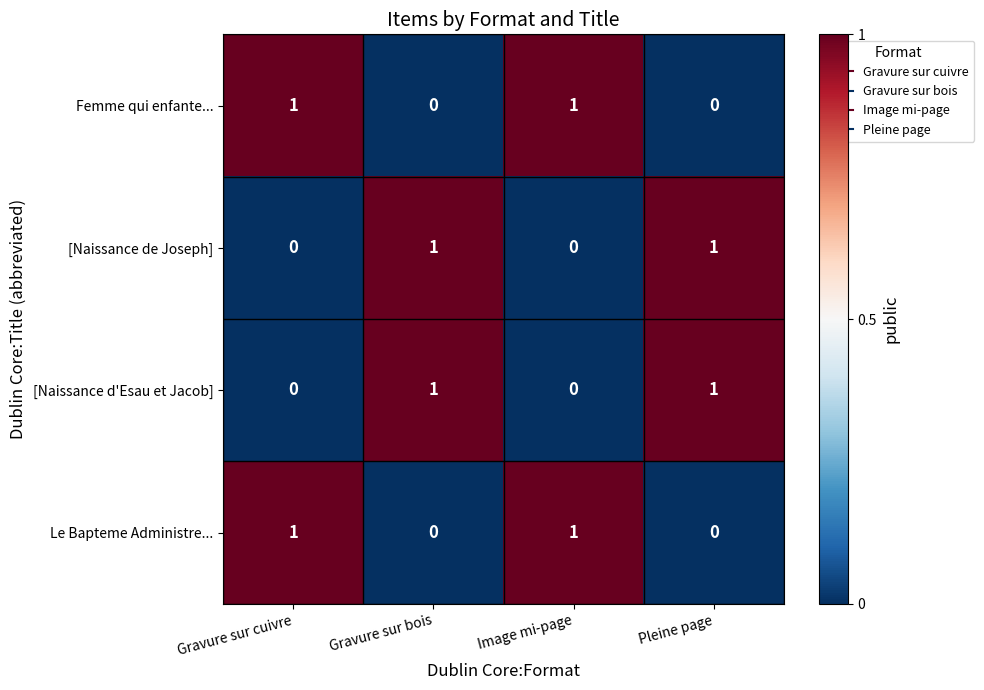

At how many categories does at least one series exceed 0?

4